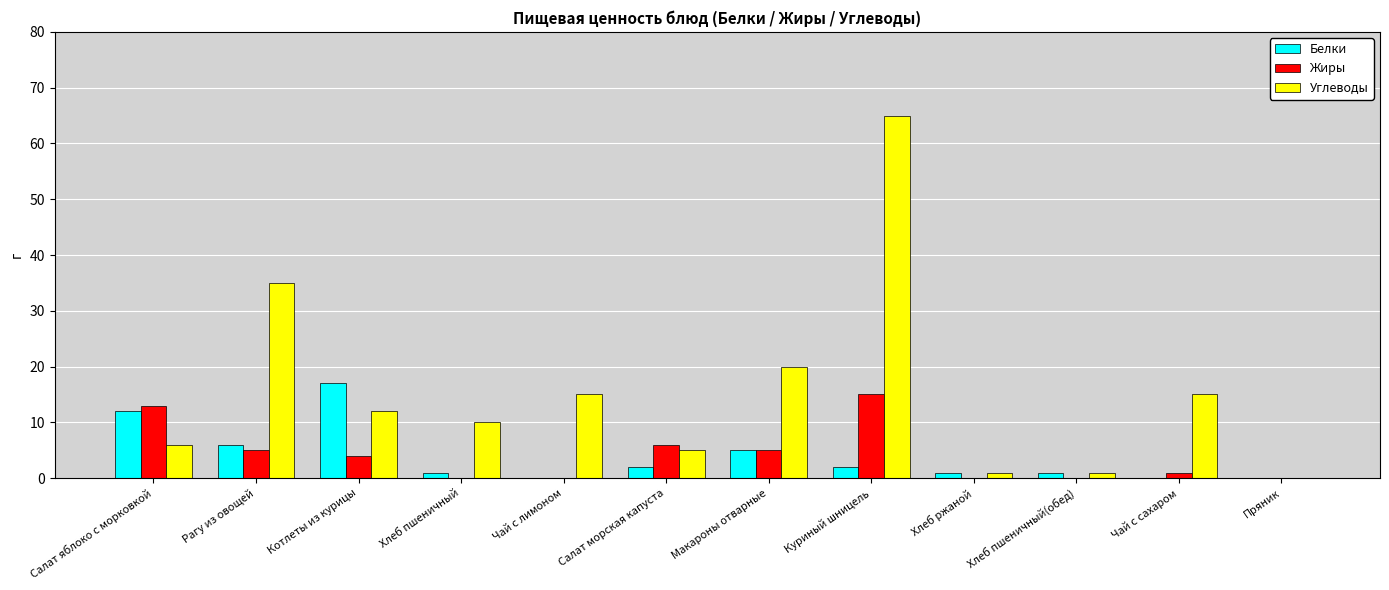

The Углеводы series shows 6 at Салат яблоко с морковкой. True or false?

True